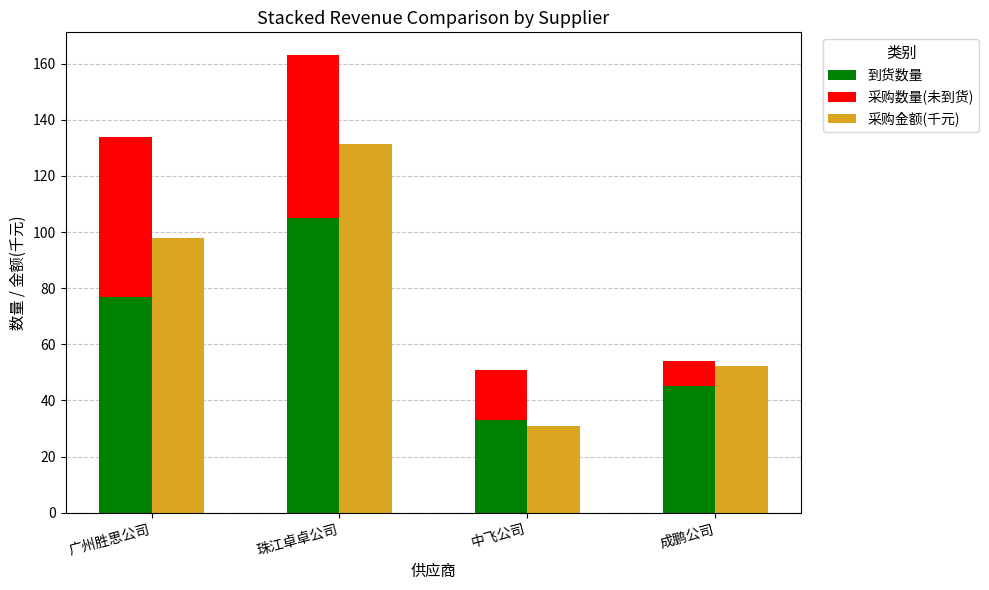

Are the bars grouped side by side (vs. stacked)?

Yes